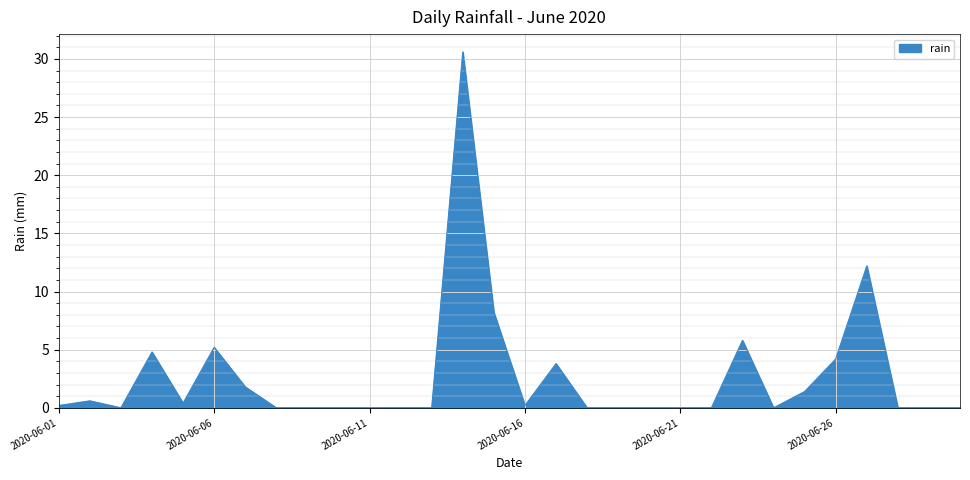

What is the difference between the maximum and minimum values?

30.6